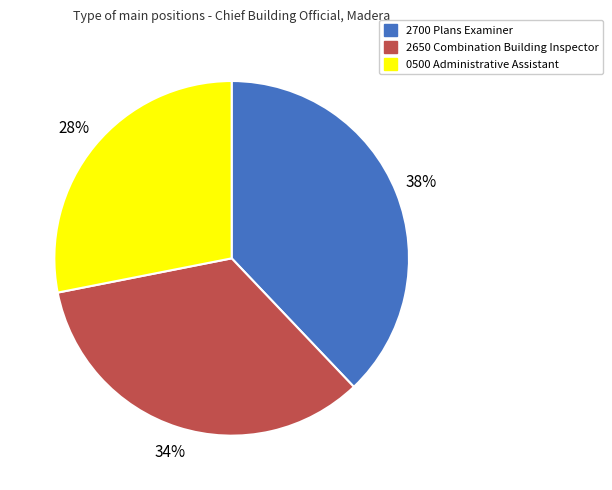

Is there a majority slice in this chart?

No